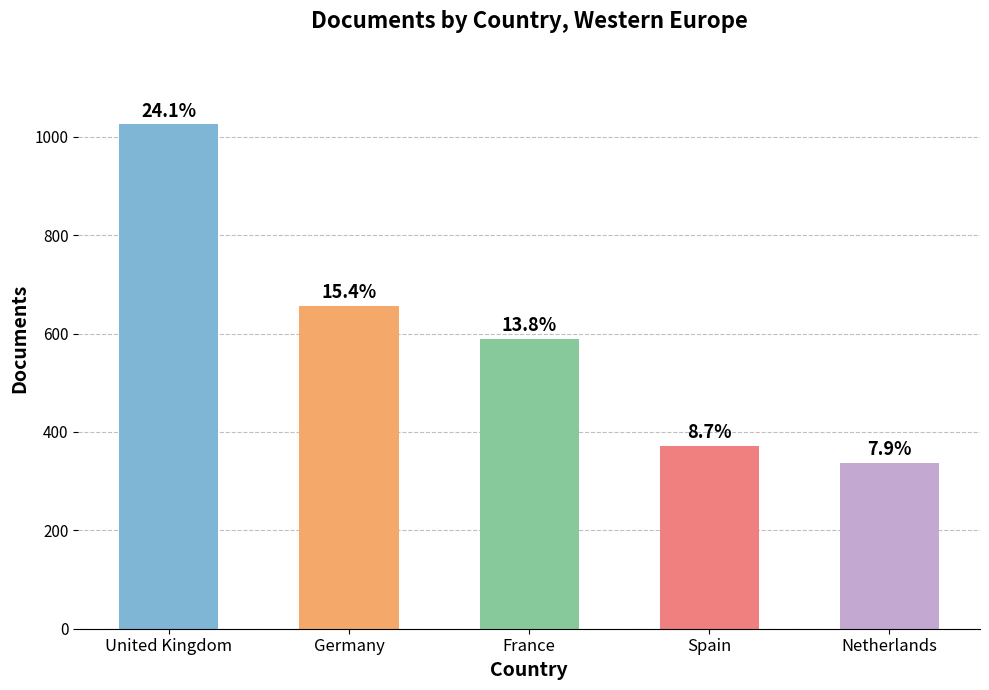

How many bars are there in total?

5